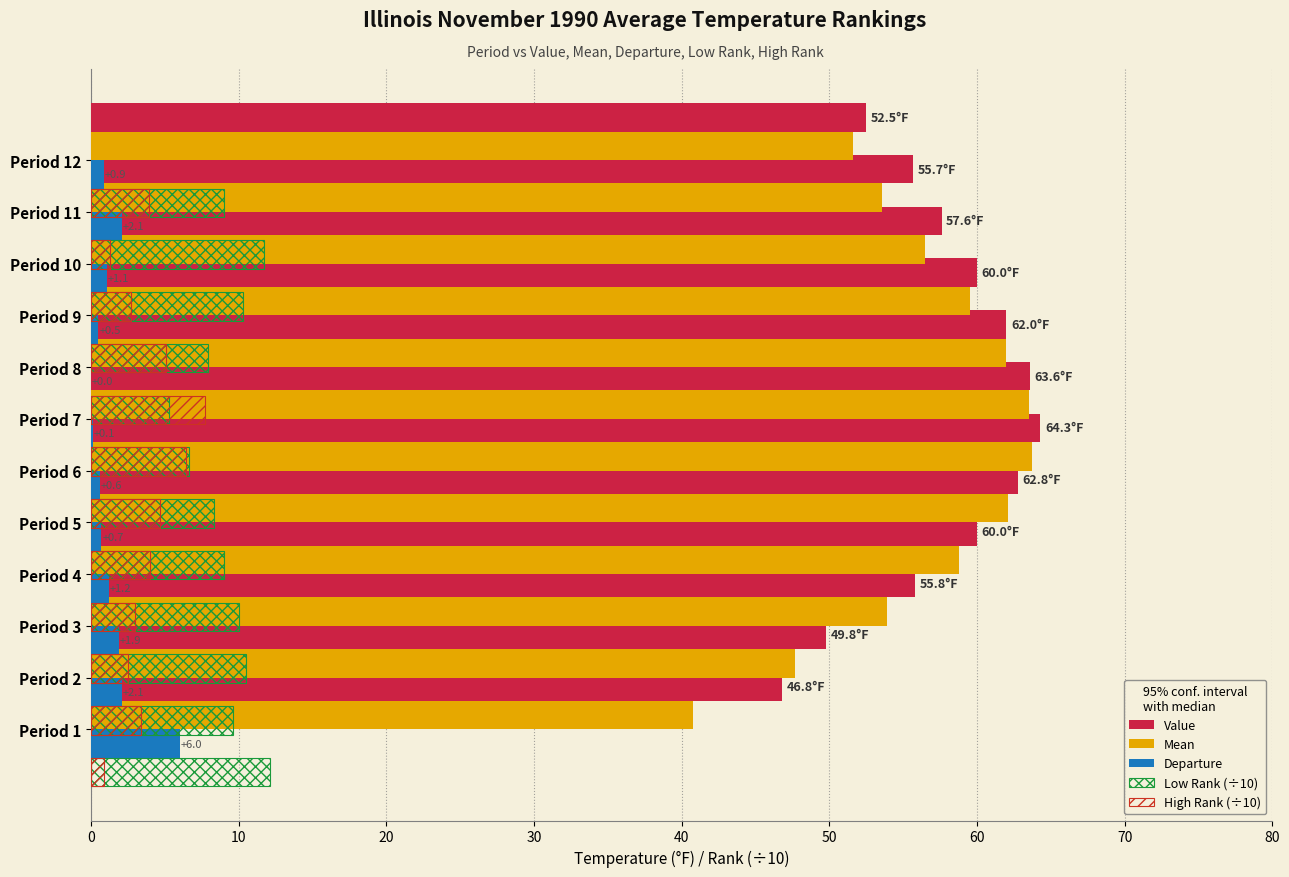

What is the maximum value shown in the chart?

64.3